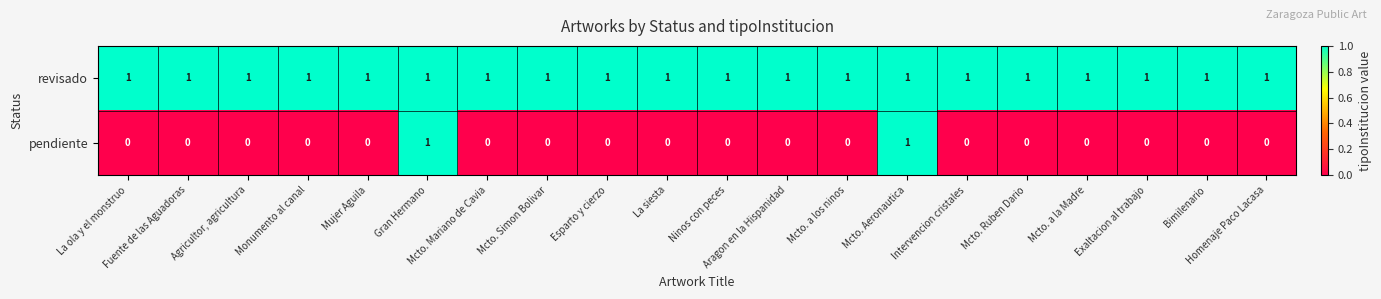

Which series has the widest spread of values?

pendiente